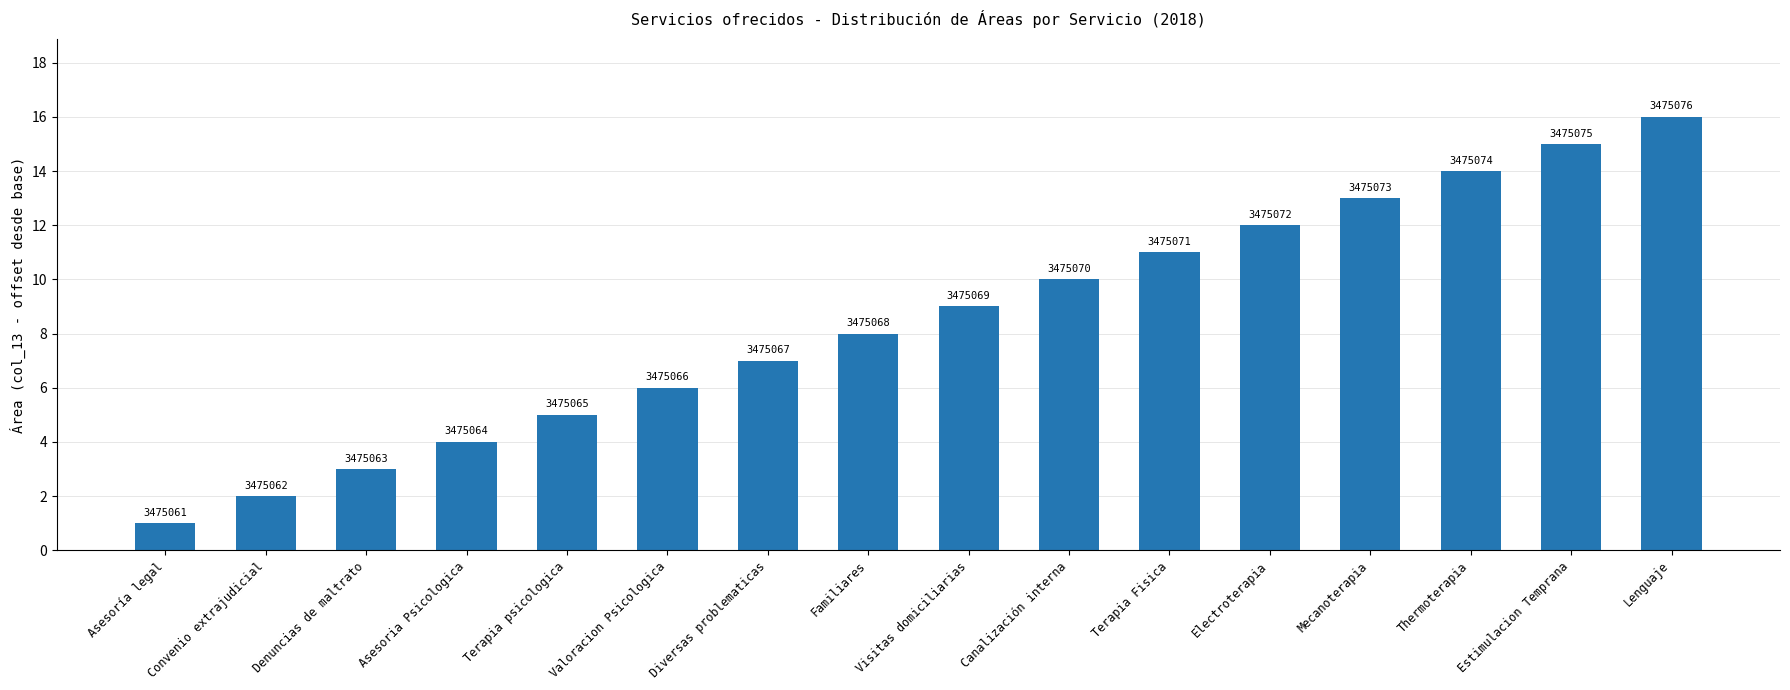

What is the average value?

8